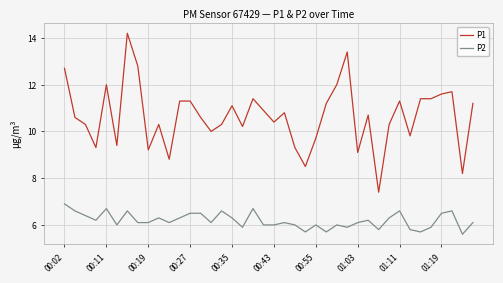

Which series has the largest total across all categories?

P1